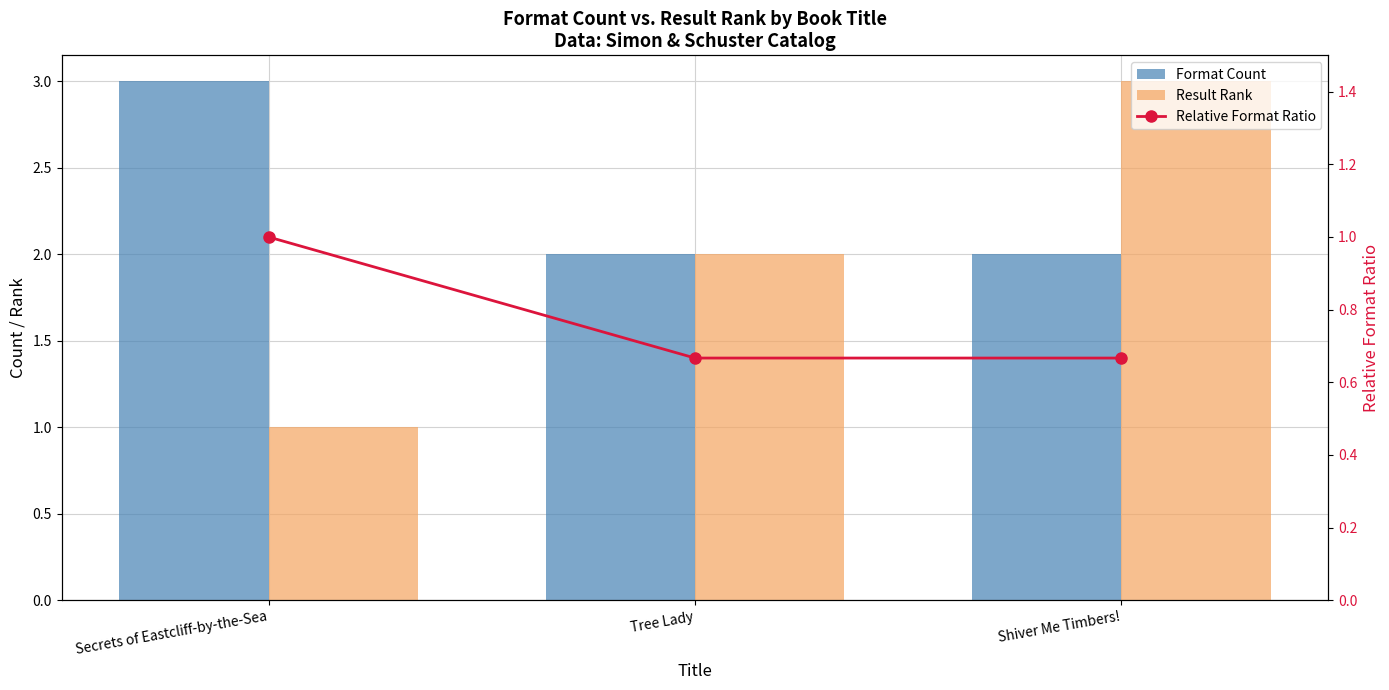

Reading right to left, list all the values displayed in this chart.

Format Count: 2.0	2.0	3.0
Result Rank: 3.0	2.0	1.0
Relative Format Ratio: 0.7	0.7	1.0